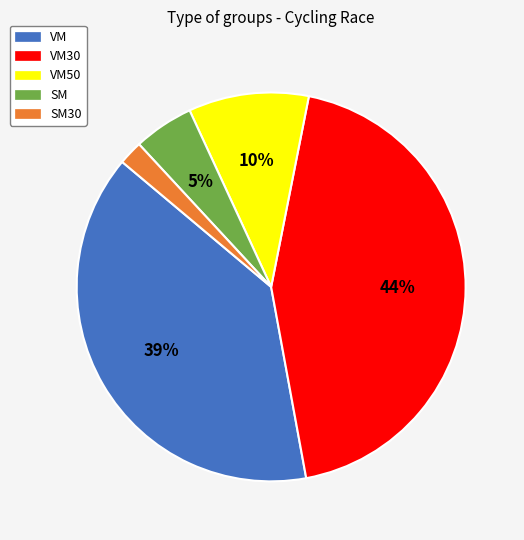

To the nearest percent, what is the combined percentage of SM30 and SM?

7%